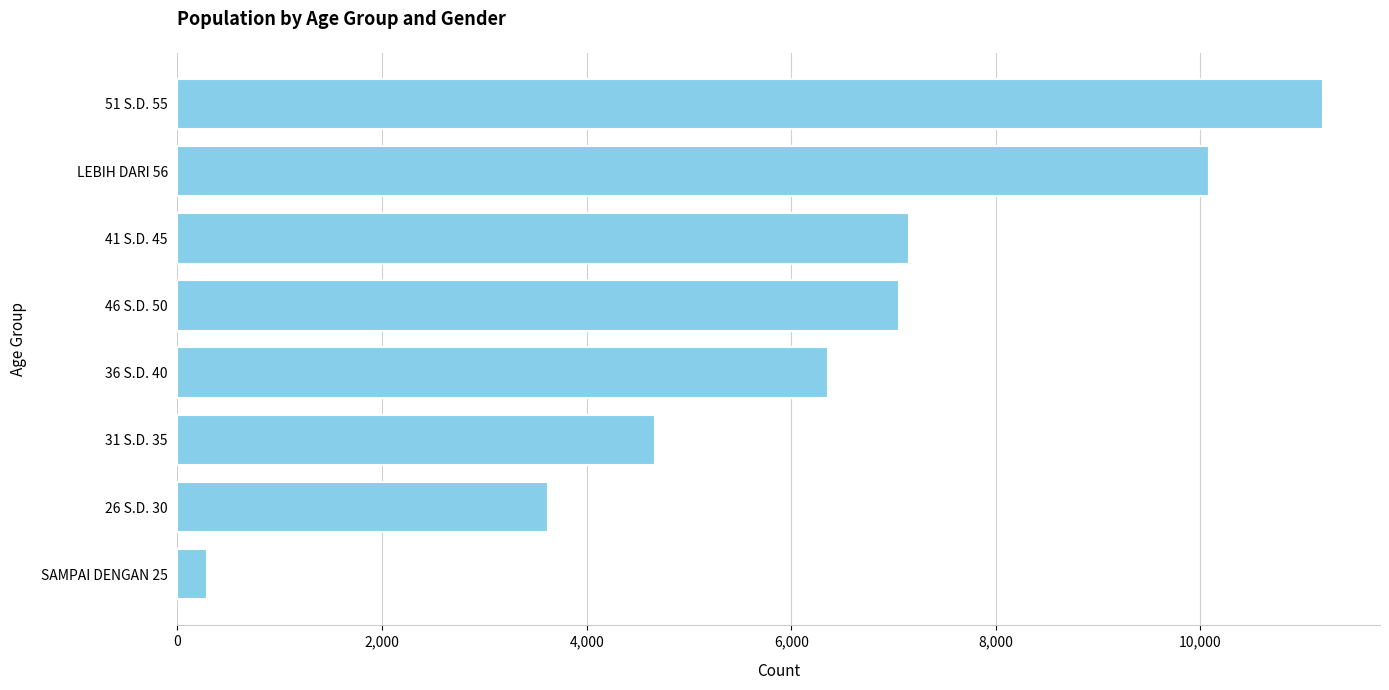

The value at 36 S.D. 40 is 6360. True or false?

True